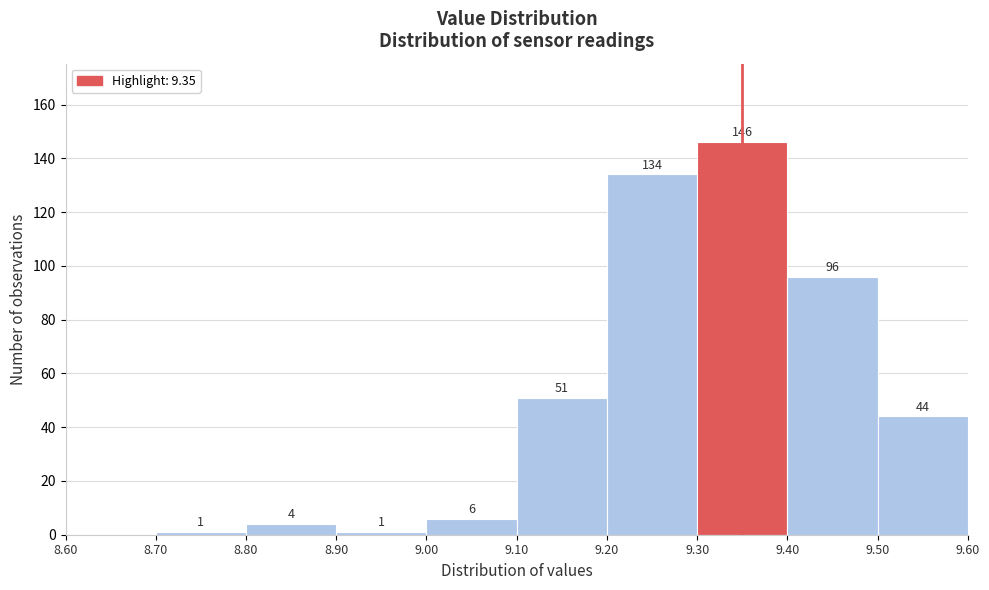

Which range on the x-axis has the tallest bar?

9.30 to 9.40